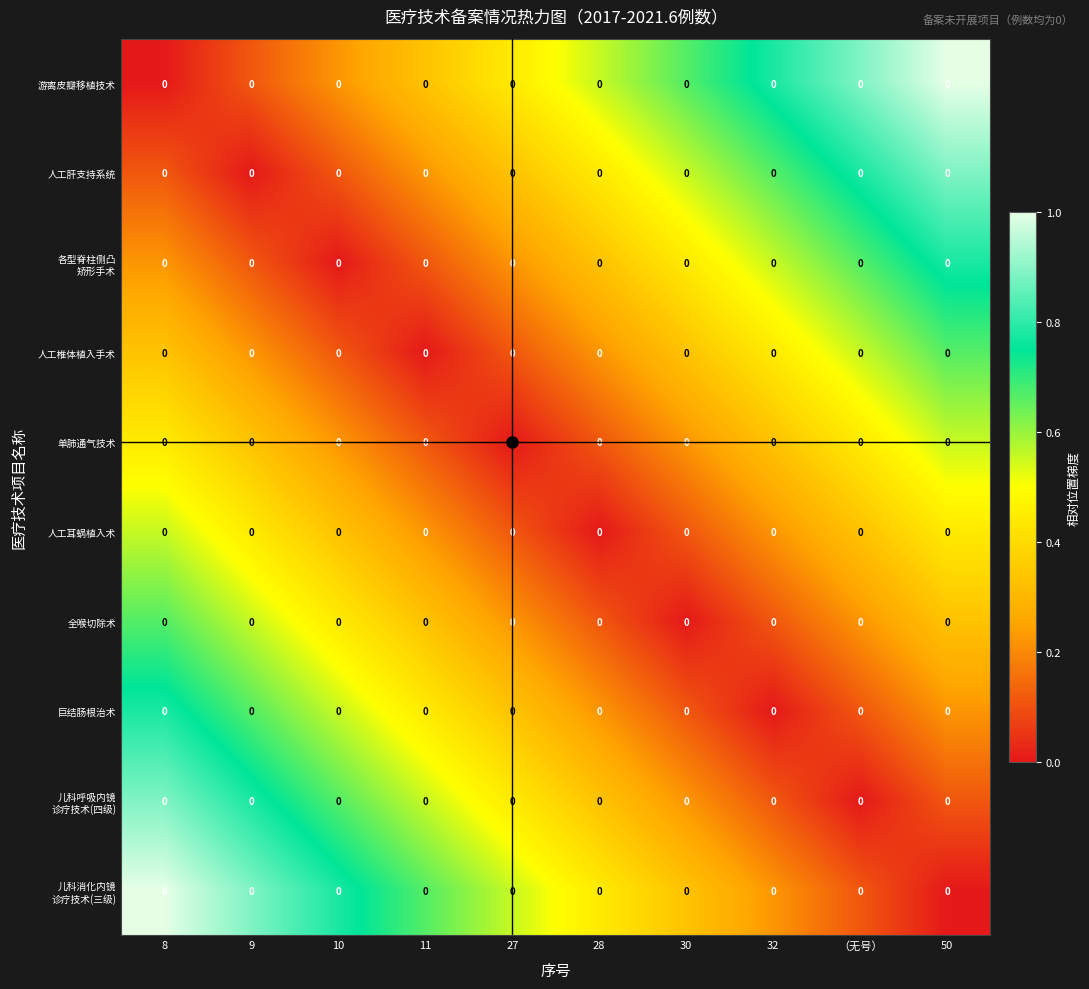

Count the number of data series in this chart.

10